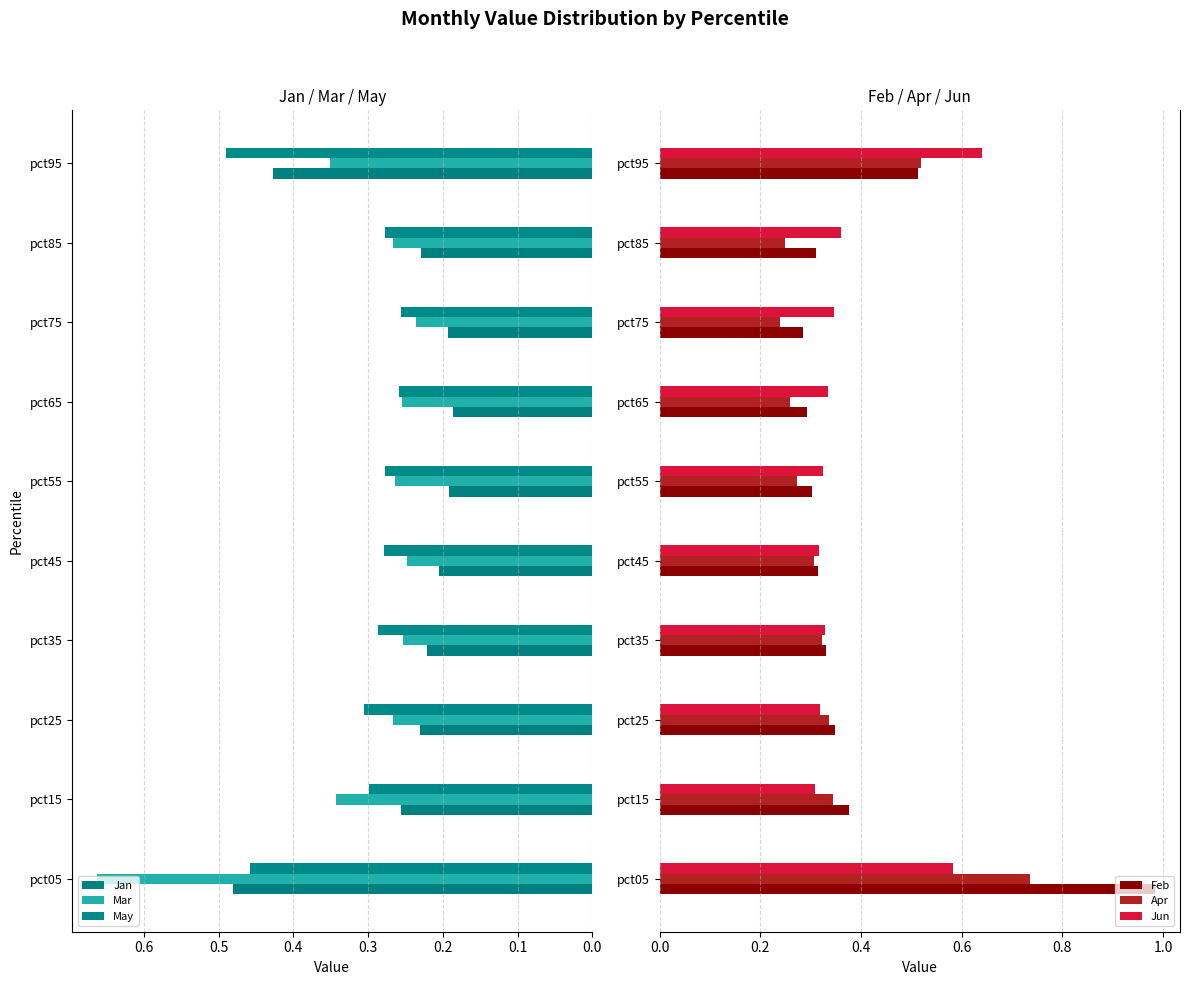

What is the value of the Apr bar at the 5th from the left?

0.3